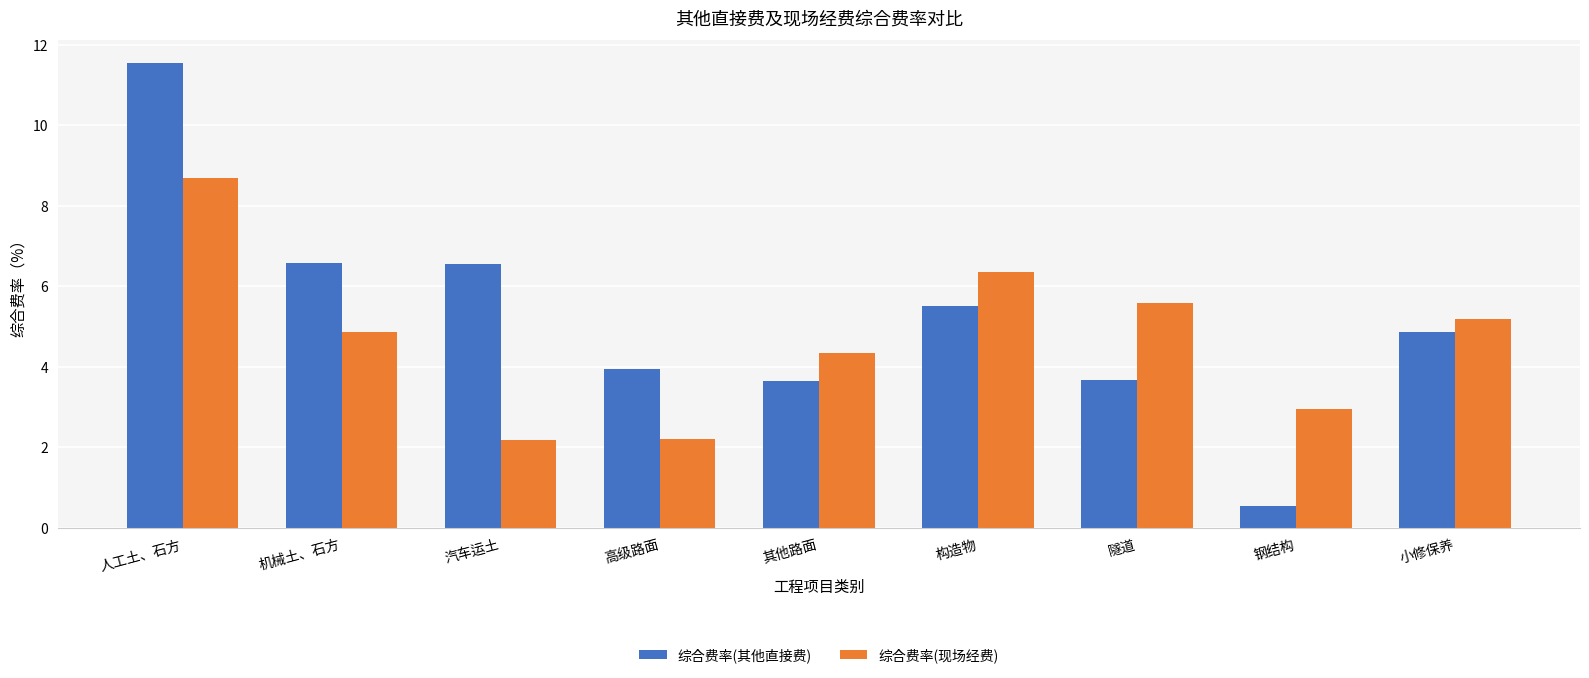

What is the maximum value shown in the chart?

11.5